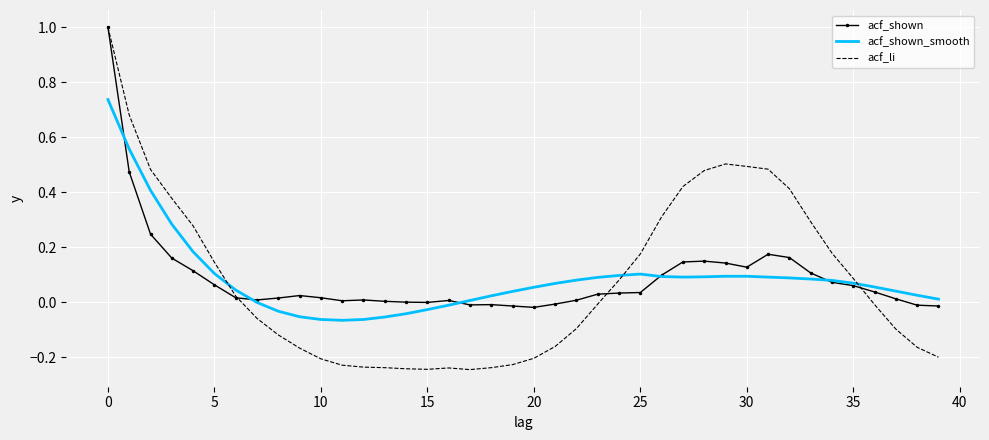

What is the greatest value displayed?

1.0